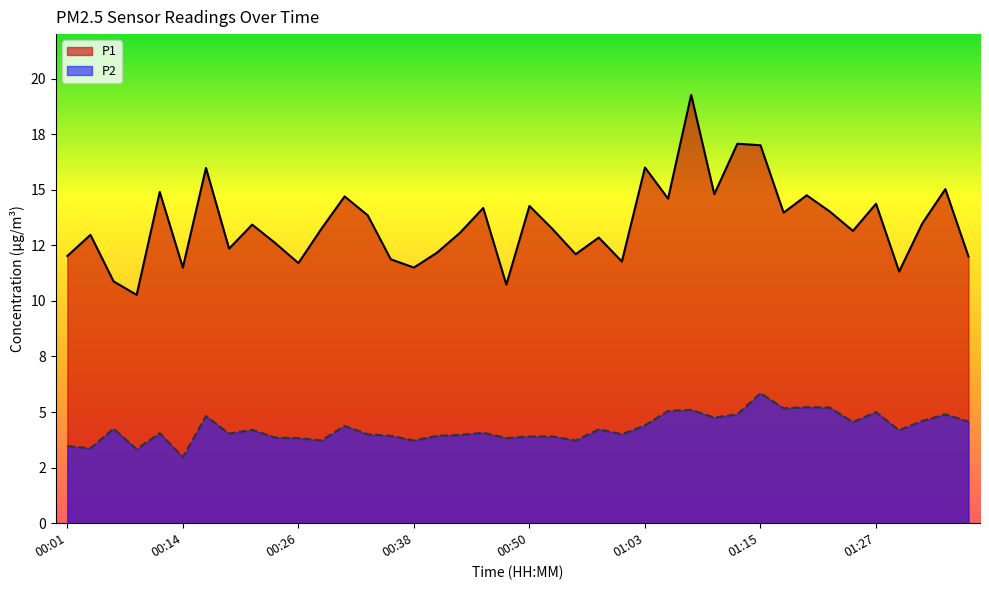

Which has a higher value, 00:41 or 00:21?

00:21